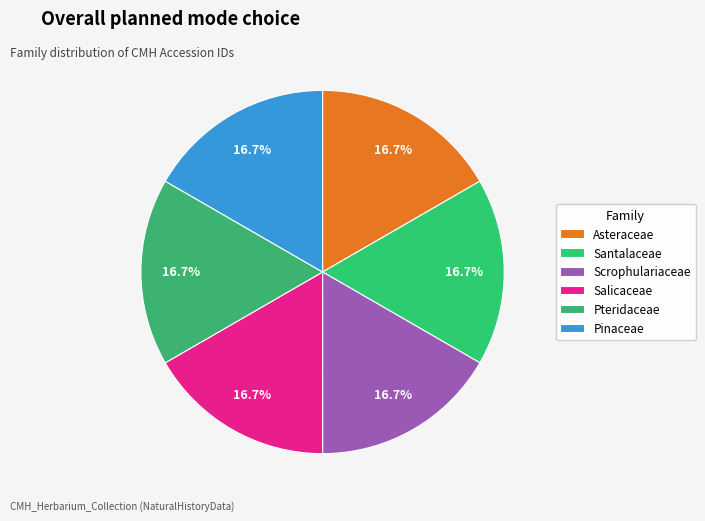

Is there any slice that represents more than half of the pie?

No